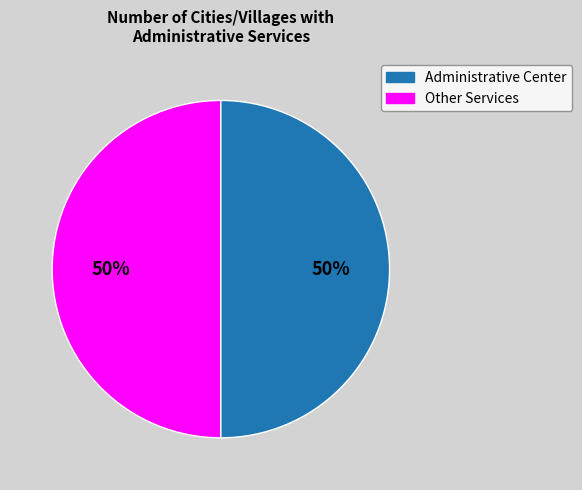

Is there any slice that represents more than half of the pie?

No